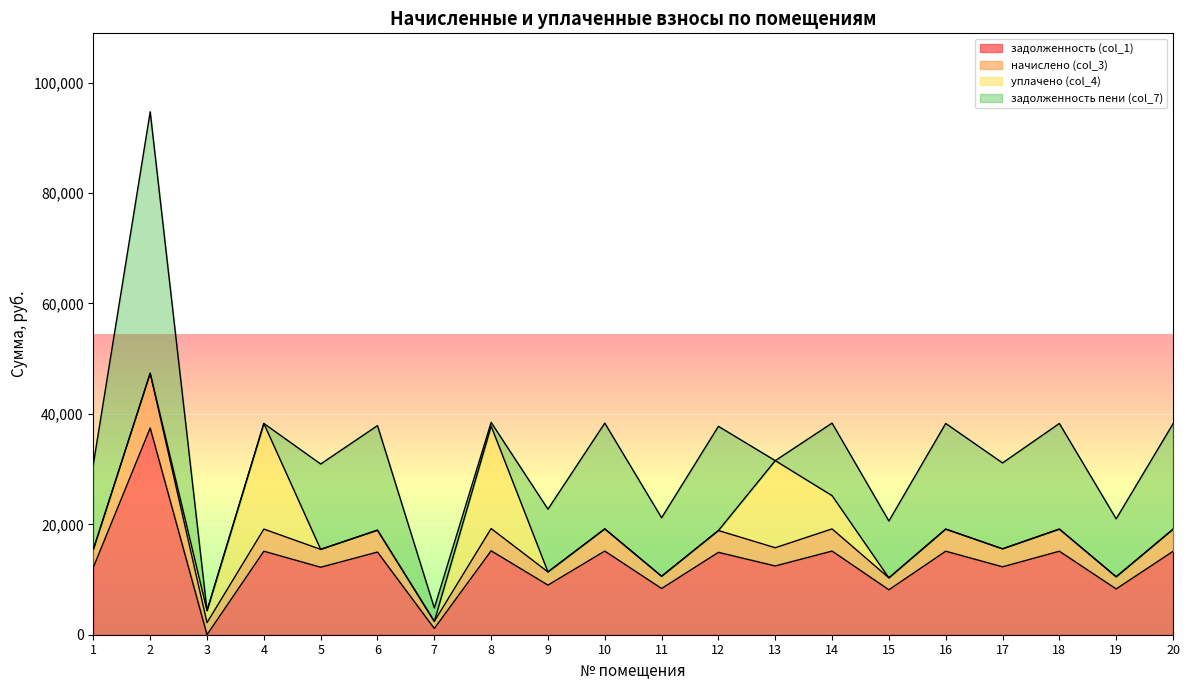

How many distinct data groups are displayed?

4